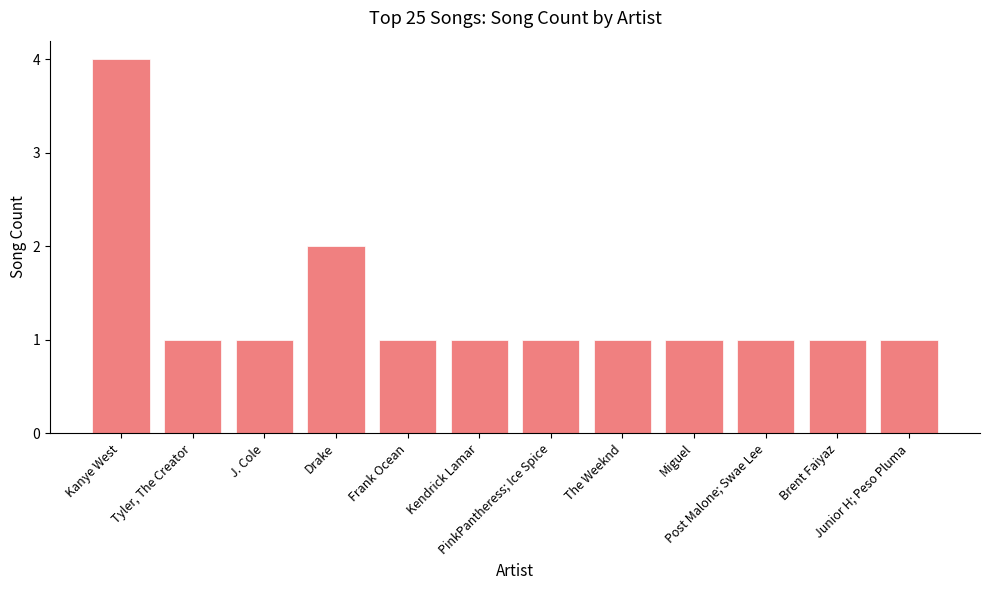

What is the greatest value displayed?

4